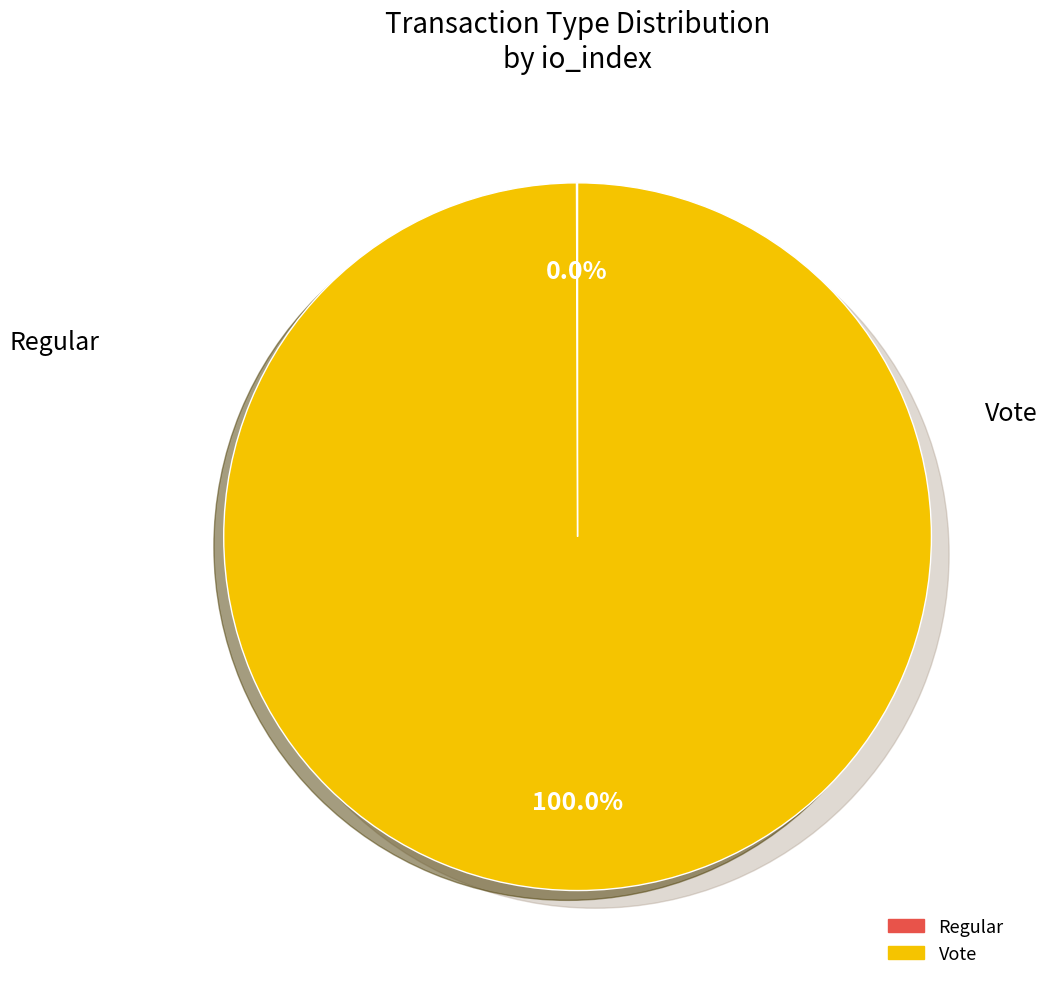

Is there a majority slice in this chart?

Yes